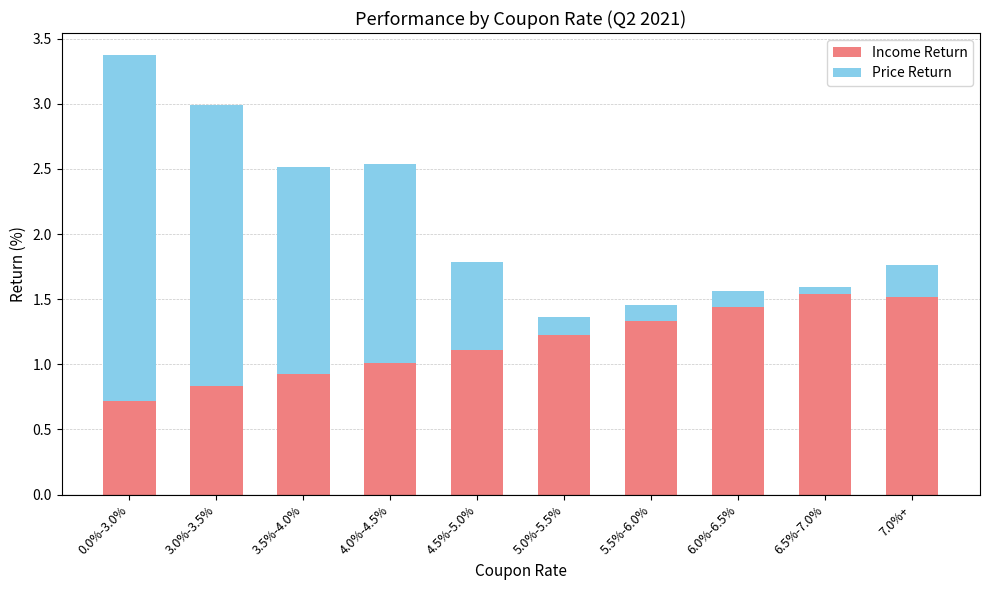

Between 0.0%-3.0% and 5.0%-5.5%, which is larger?

5.0%-5.5%